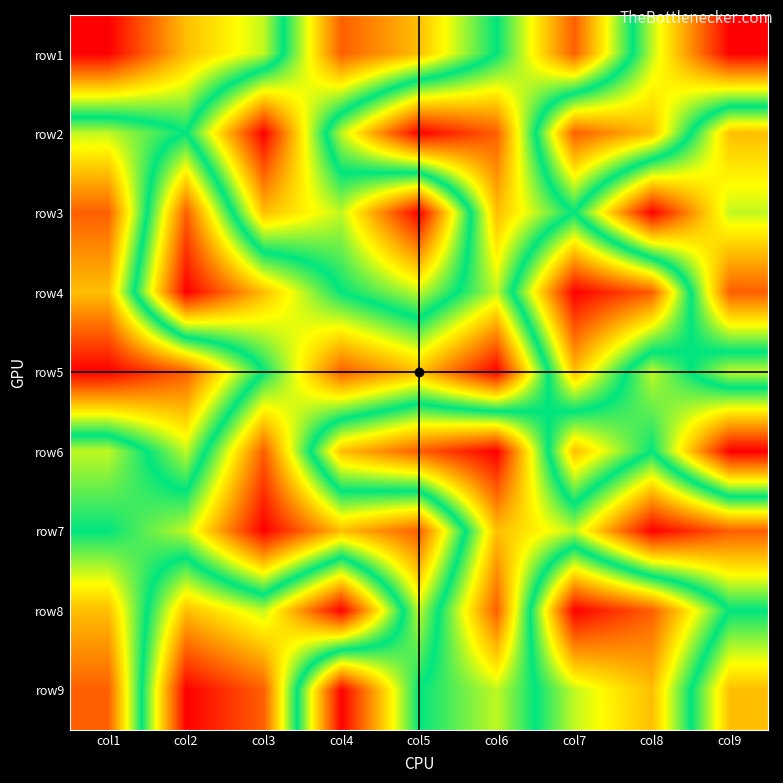

Reading left to right, extract all data points from this chart.

row1: col1=9	col2=7	col3=6	col4=2	col5=3	col6=5	col7=8	col8=4	col9=1
row2: col1=4	col2=5	col3=1	col4=6	col5=9	col6=8	col7=2	col8=3	col9=7
row3: col1=2	col2=8	col3=3	col4=4	col5=1	col6=7	col7=5	col8=9	col9=6
row4: col1=3	col2=9	col3=7	col4=5	col5=4	col6=6	col7=1	col8=2	col9=8
row5: col1=1	col2=2	col3=5	col4=8	col5=7	col6=9	col7=3	col8=6	col9=4
row6: col1=6	col2=4	col3=8	col4=3	col5=2	col6=1	col7=7	col8=5	col9=9
row7: col1=5	col2=6	col3=9	col4=7	col5=8	col6=3	col7=4	col8=1	col9=2
row8: col1=7	col2=3	col3=4	col4=1	col5=6	col6=2	col7=9	col8=8	col9=5
row9: col1=8	col2=1	col3=2	col4=9	col5=5	col6=4	col7=6	col8=7	col9=3